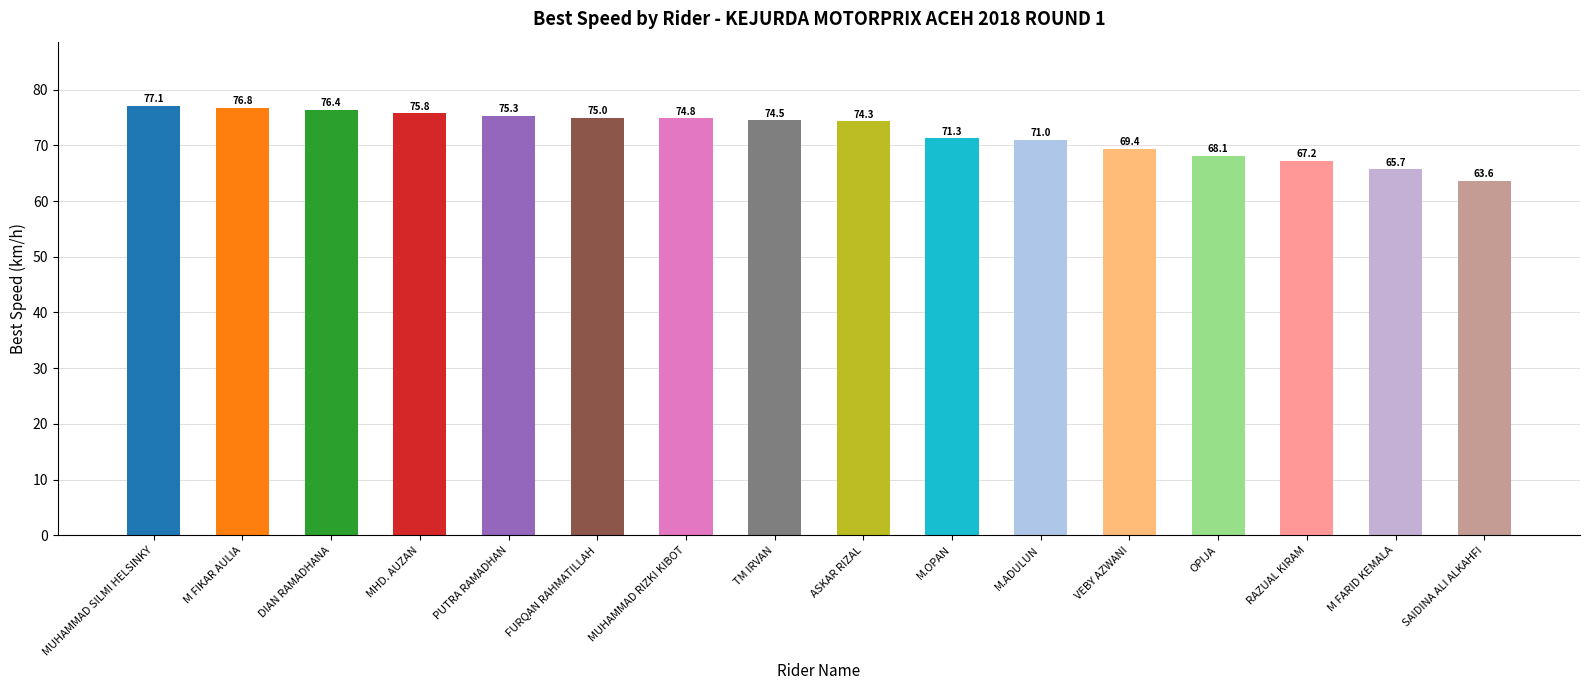

Approximately how many times larger is the value at DIAN RAMADHANA compared to TM IRVAN?

1.0